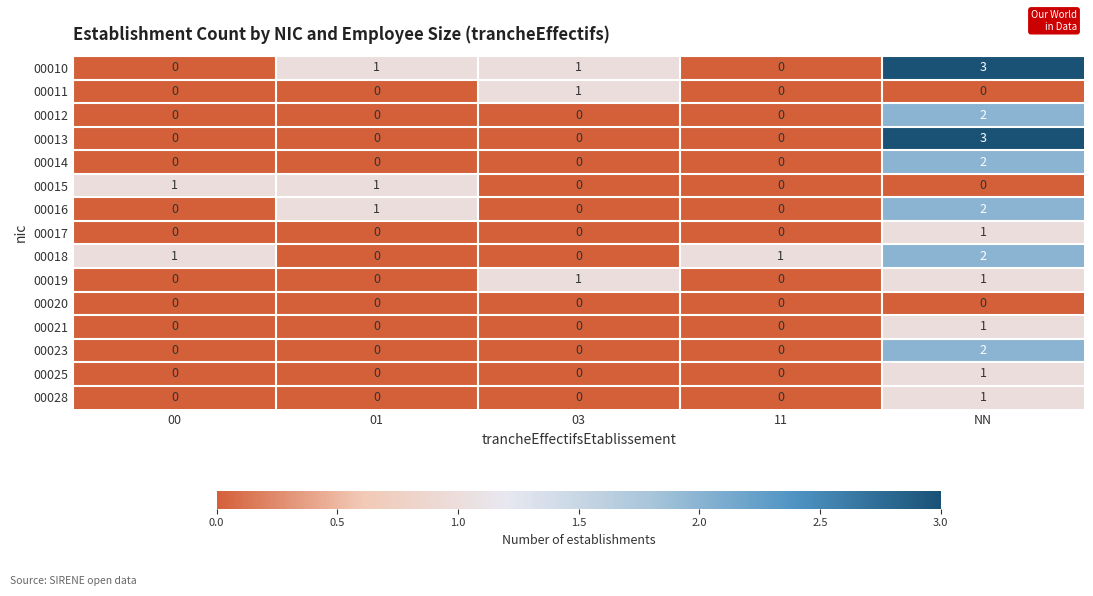

At which category is the sum across all series the highest?

NN